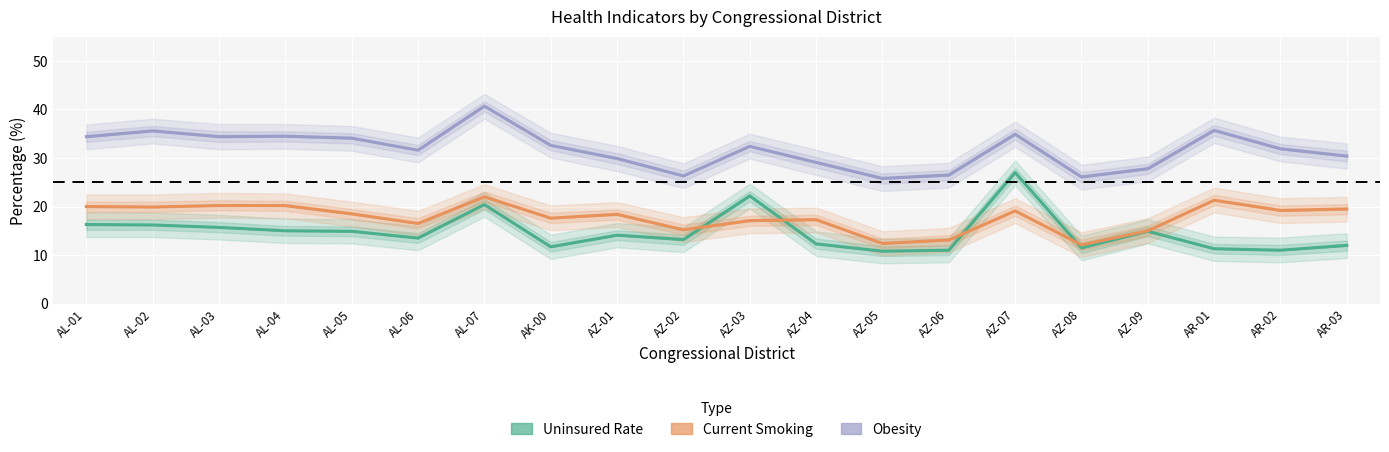

What is the difference between the second highest and second lowest values in the Current Smoking series?

8.9